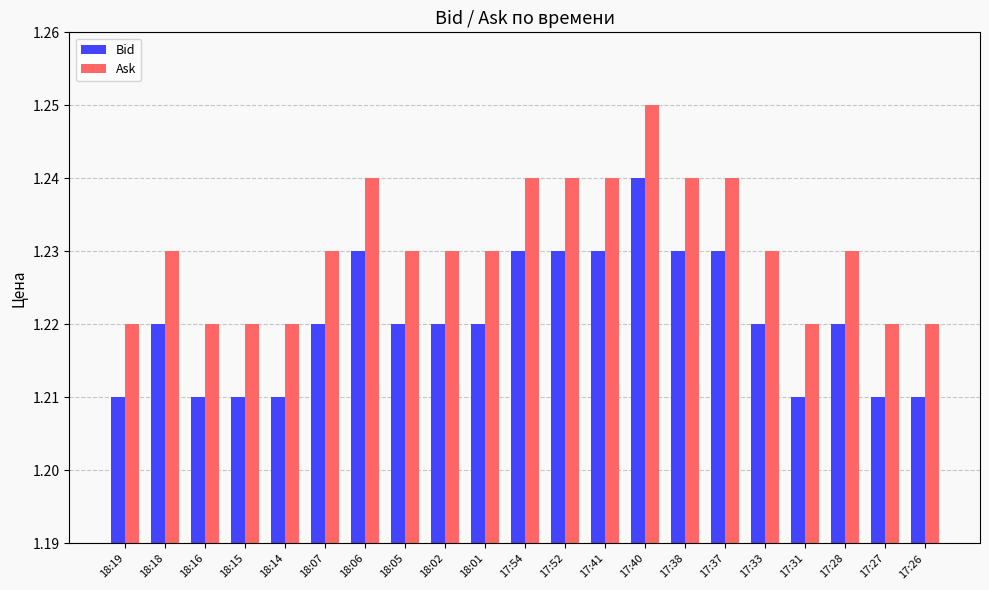

Count the Bid values in the range 1 to 2.

21